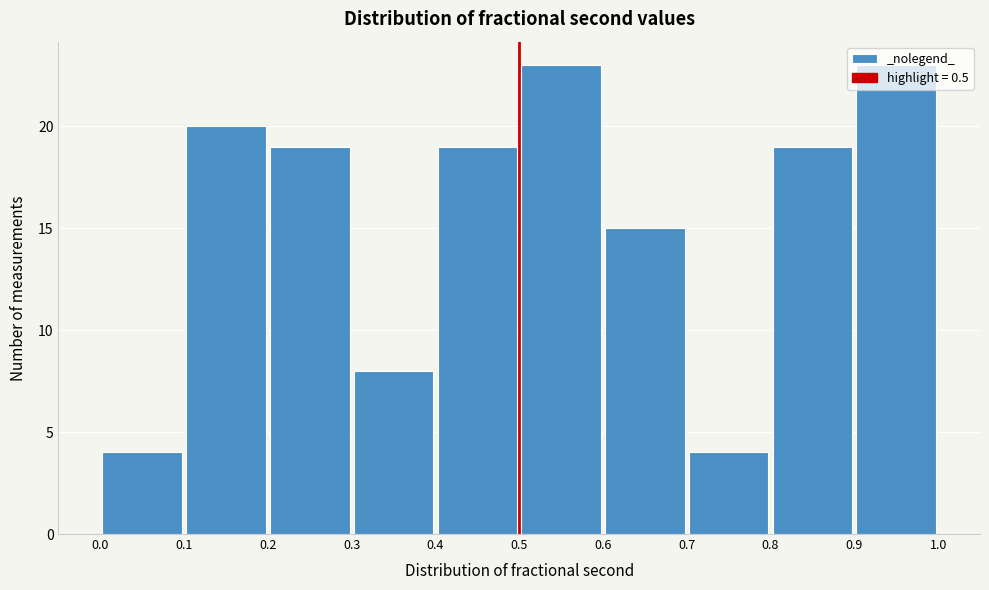

Reading left to right, transcribe this chart: for each bar, give the range it covers on the x-axis and its height. The values are not printed on the chart, so give them approximately, as read against the axis.

0.0 to 0.1: 4
0.1 to 0.2: 20
0.2 to 0.3: 19
0.3 to 0.4: 8
0.4 to 0.5: 19
0.5 to 0.6: 23
0.6 to 0.7: 15
0.7 to 0.8: 4
0.8 to 0.9: 19
0.9 to 1.0: 23